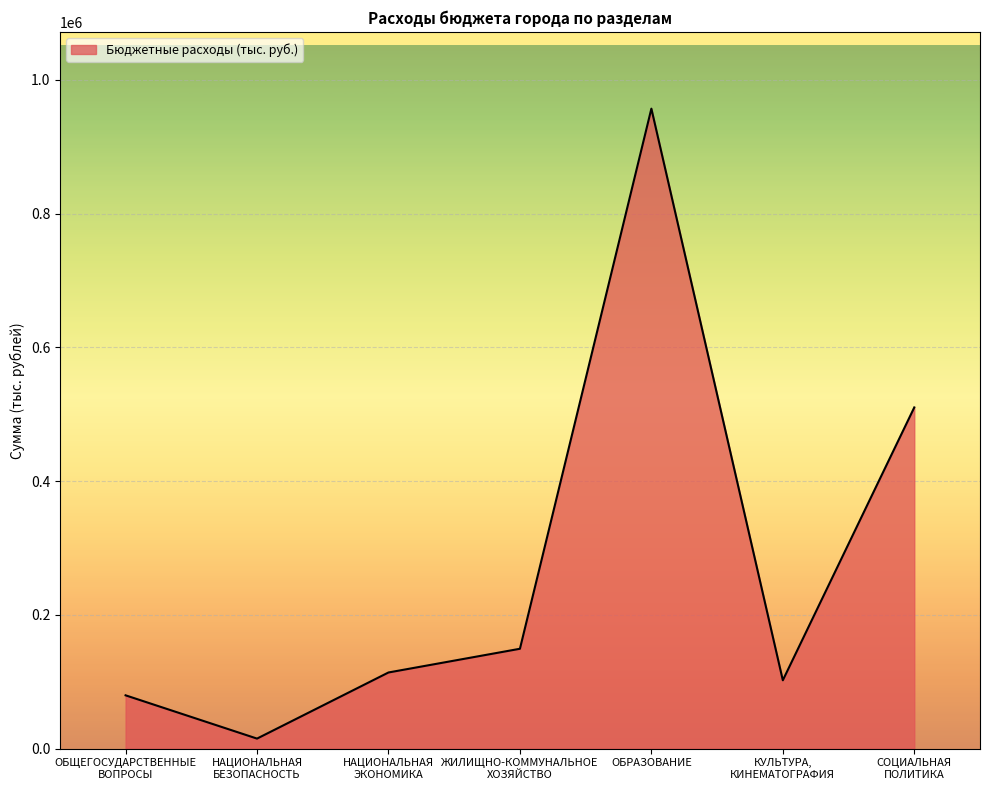

Approximately how many times larger is the value at ОБРАЗОВАНИЕ compared to НАЦИОНАЛЬНАЯ
ЭКОНОМИКА?

8.4